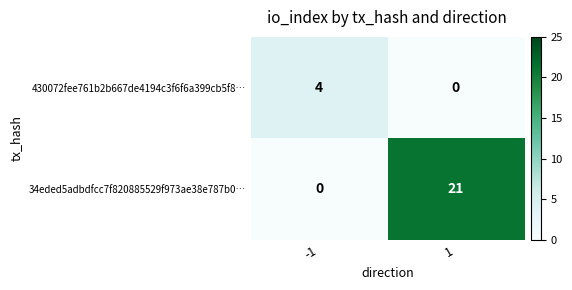

Which series changed the most between -1 and 1?

34eded5adbdfcc7f820885529f973ae38e787b0…